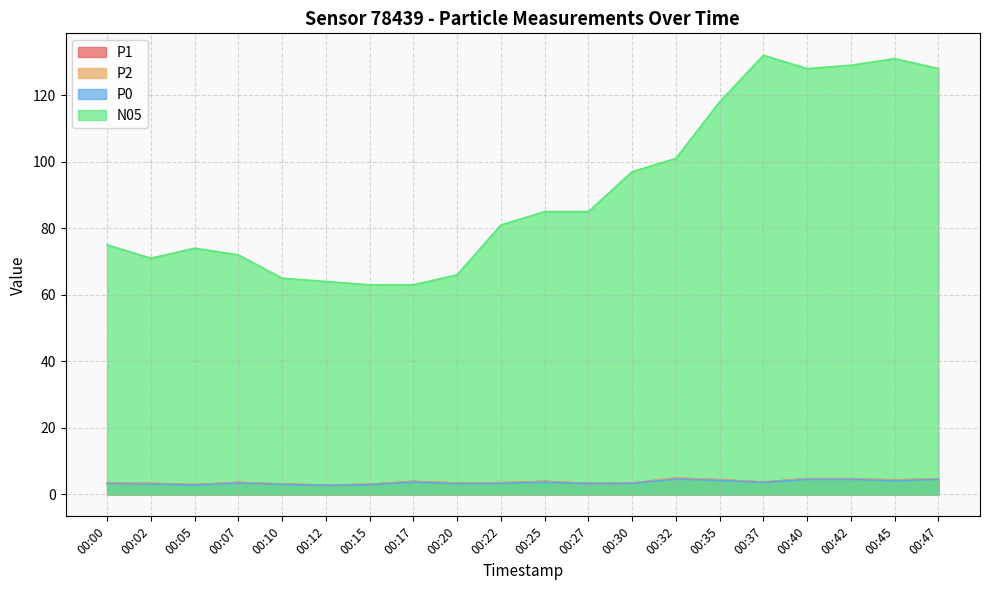

True or false: P0 and P2 intersect in this chart.

False